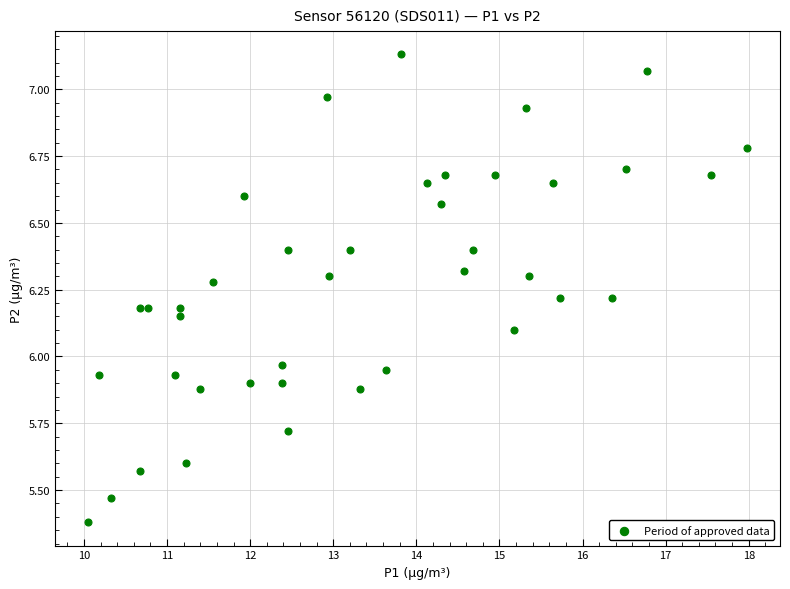

What is the range of X values (max minus min)?

7.9